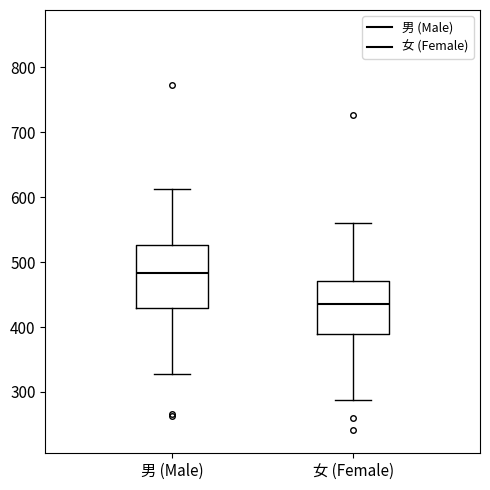

Which box is the tallest, from its lower edge to its upper edge?

男 (Male)